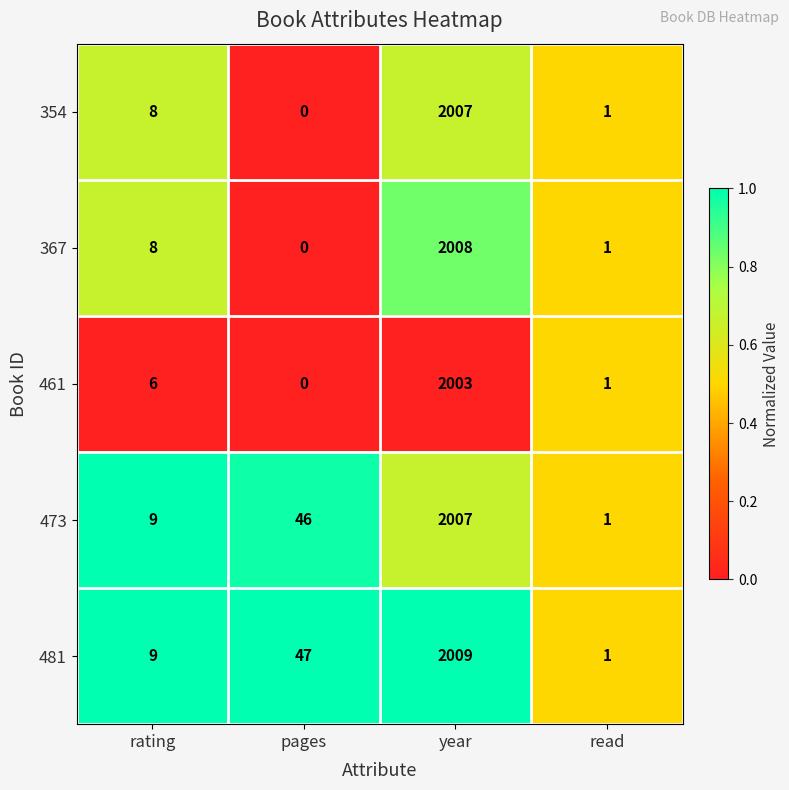

Reading right to left, what are all the values shown in this chart?

354: 1	2007	0	8
367: 1	2008	0	8
461: 1	2003	0	6
473: 1	2007	46	9
481: 1	2009	47	9